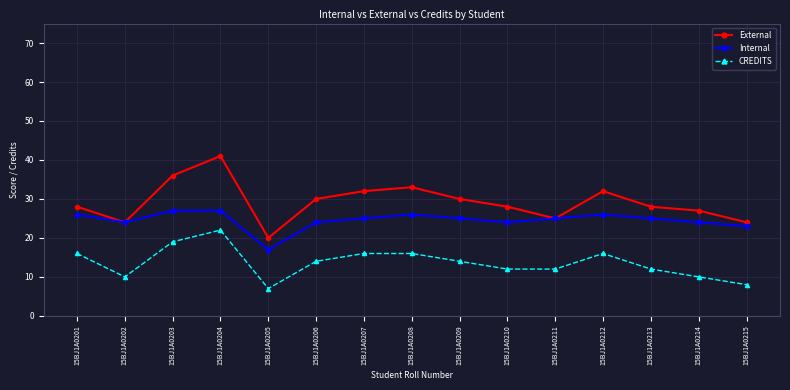

What is the sum of the Internal values at 15BJ1A0201 and 15BJ1A0202?

50